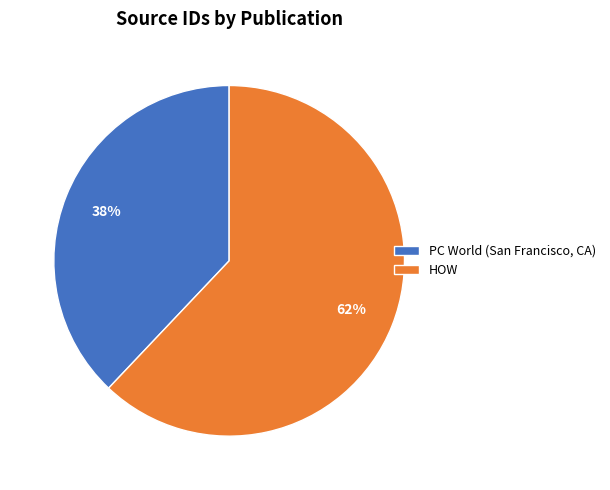

To the nearest percent, what percentage of the pie is HOW?

62%